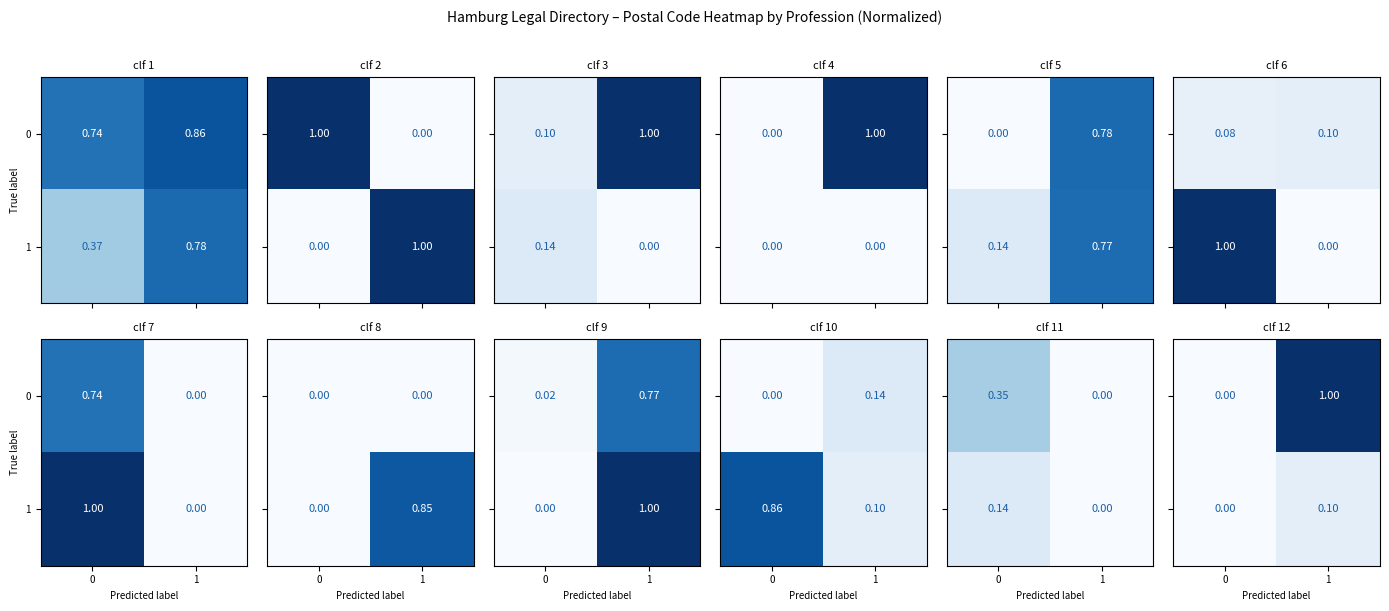

How many positive values does the 0 series have?

1